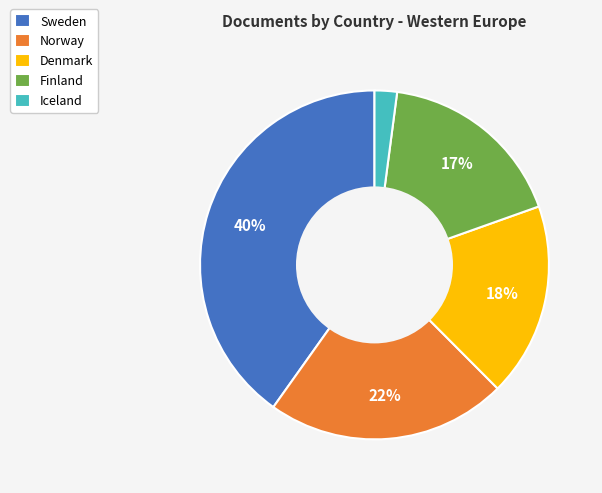

The Iceland slice represents 2% of the pie. True or false?

True